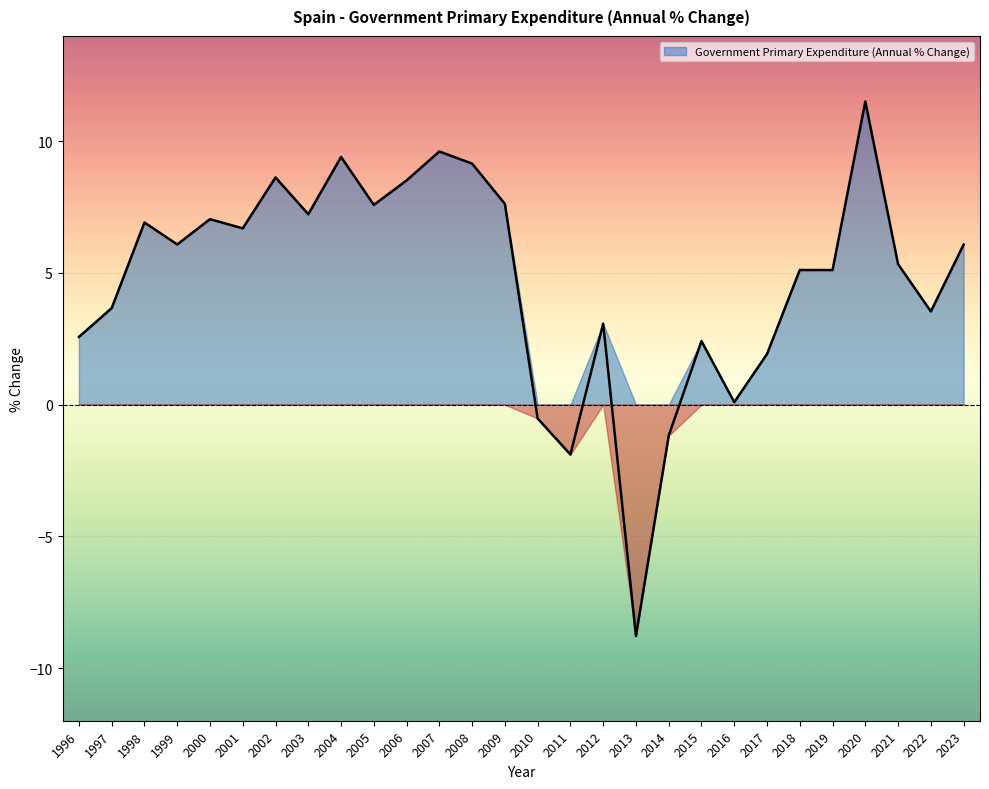

What is the value of the 21st point from the left?

0.1